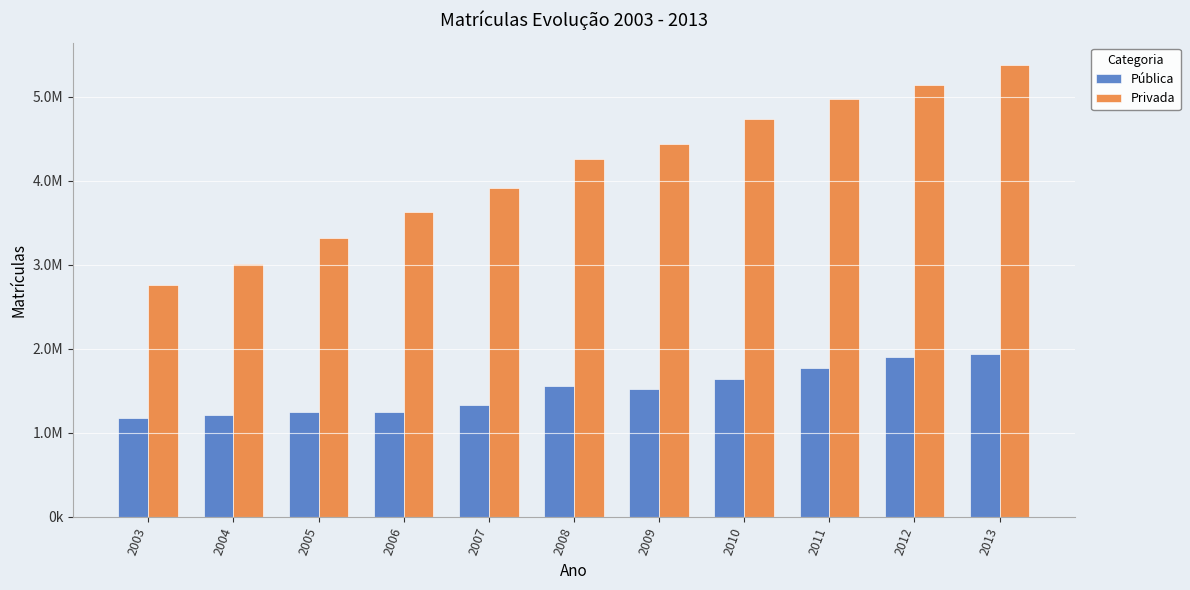

Reading right to left, what are all the values shown in this chart?

Pública: 1932527	1897376	1773315	1643298	1523864	1552953	1335177	1251365	1246704	1214317	1176174
Privada: 5373450	5140312	4966374	4736001	4430157	4255064	3914970	3632487	3321094	3009027	2760759